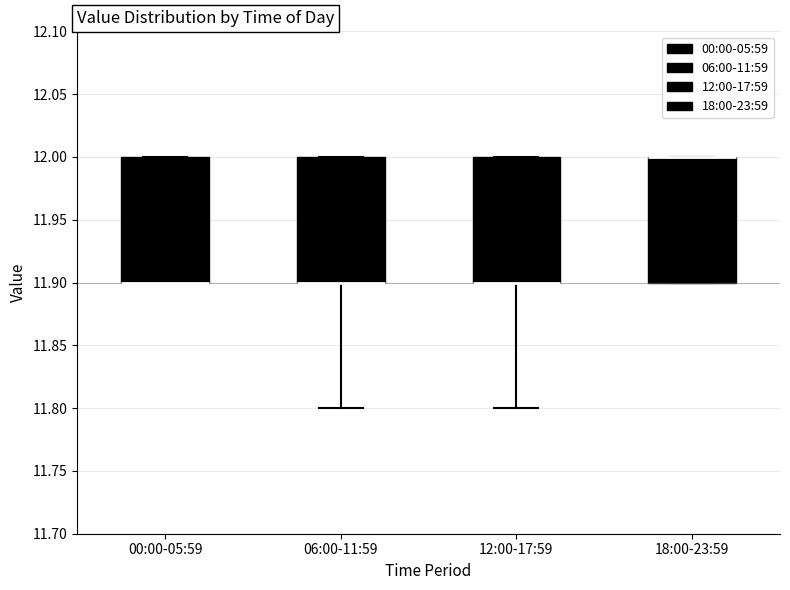

Reading left to right, transcribe this box plot: for each box, give where its median line is, the range the box spans, and where its two whiskers end, as read against the y-axis. The values are not printed on the chart, so give them approximately, as read against the axis.

00:00-05:59: median 11.9 (drawn on the box's lower edge), box 11.9 to 12.0, whiskers 11.9 to 12.0
06:00-11:59: median 11.9 (drawn on the box's lower edge), box 11.9 to 12.0, whiskers 11.8 to 12.0
12:00-17:59: median 11.9 (drawn on the box's lower edge), box 11.9 to 12.0, whiskers 11.8 to 12.0
18:00-23:59: median 12.0 (drawn on the box's upper edge), box 11.9 to 12.0, whiskers 11.9 to 12.0